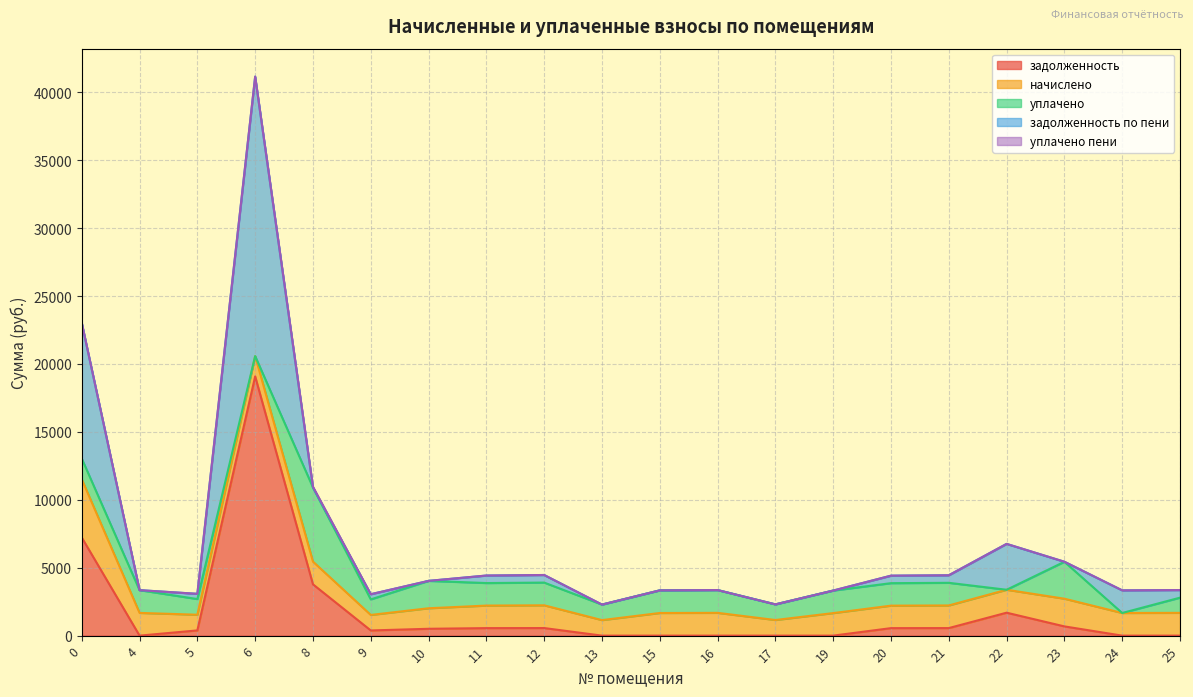

At which category is the sum across all series the highest?

6